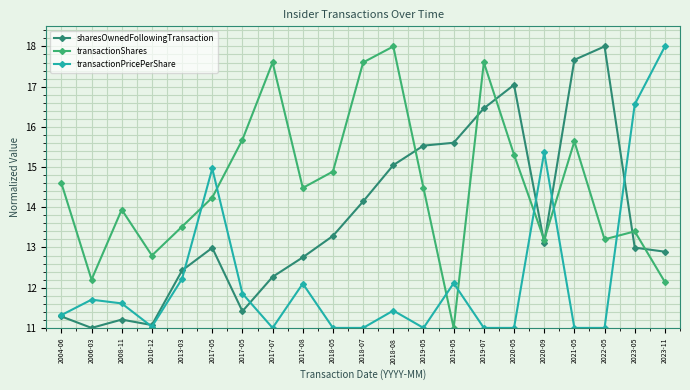

True or false: sharesOwnedFollowingTransaction has more than 0 interior local peaks.

True